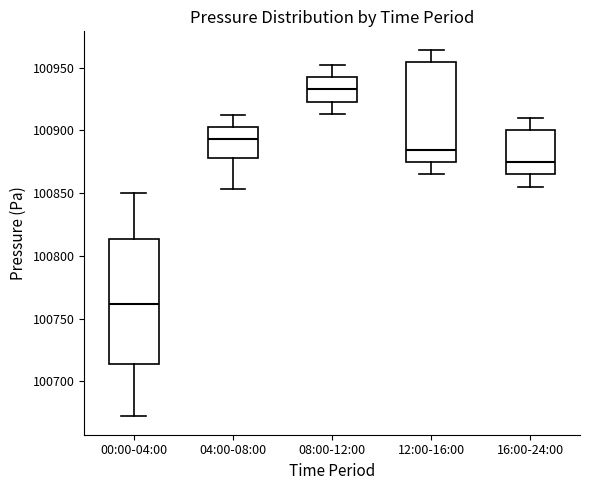

Comparing the boxes themselves (not the whiskers), which one is the tallest?

00:00-04:00